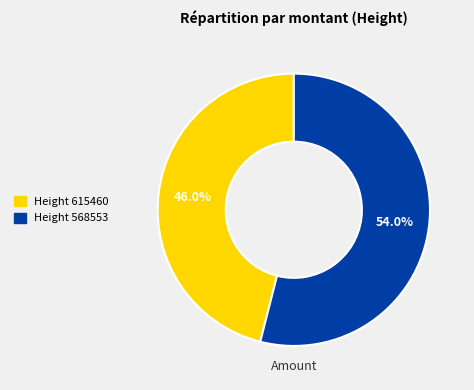

Does any single category account for the majority?

Yes